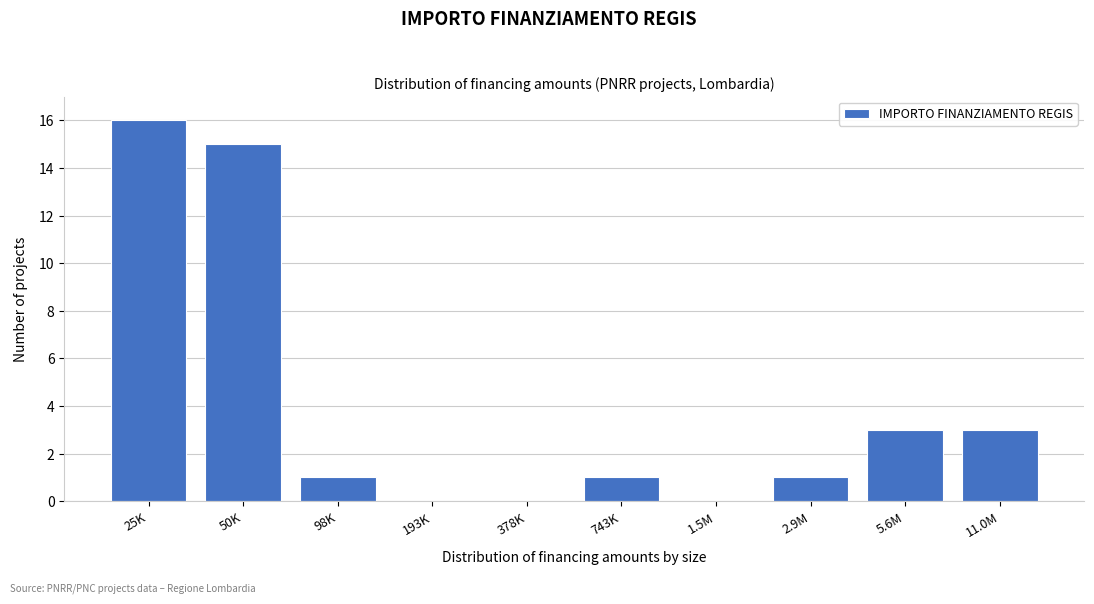

Reading left to right, what are all the values shown in this chart?

25K=16	50K=15	98K=1	193K=0	378K=0	743K=1	1.5M=0	2.9M=1	5.6M=3	11.0M=3